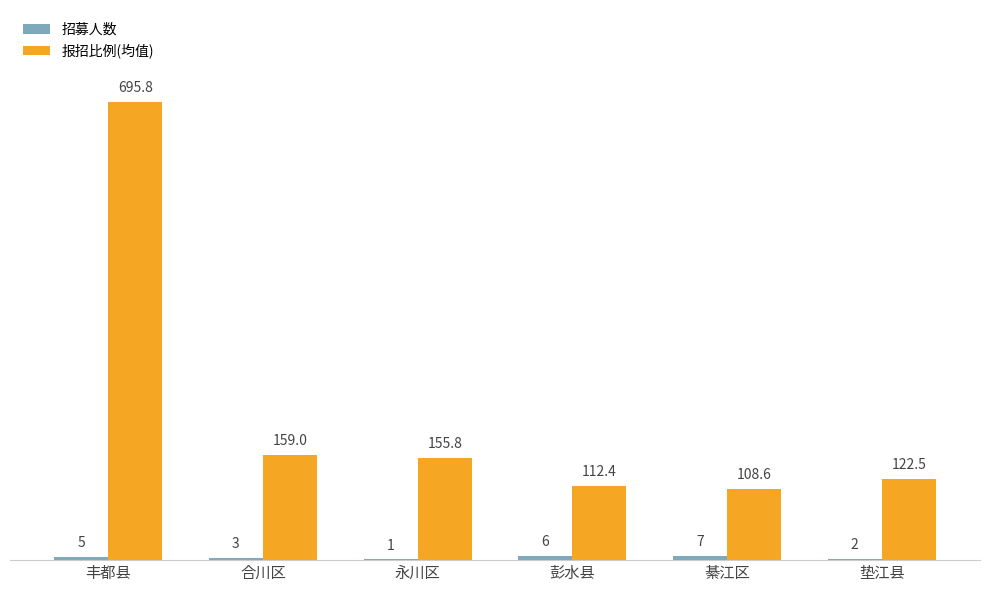

The value of 报招比例(均值) at 合川区 is 159.0. True or false?

True